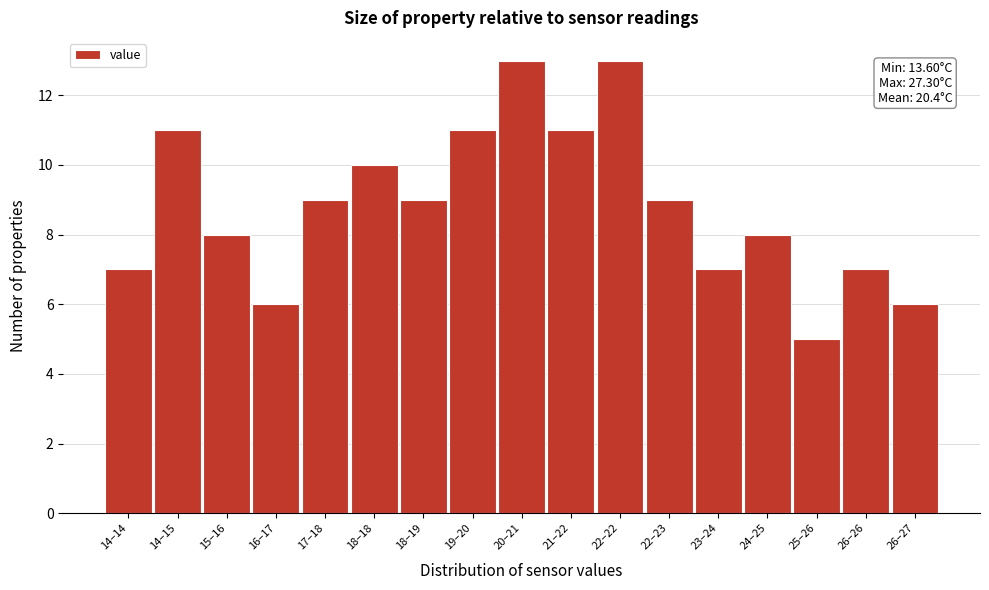

Reading left to right, extract all data points from this chart.

7	11	8	6	9	10	9	11	13	11	13	9	7	8	5	7	6